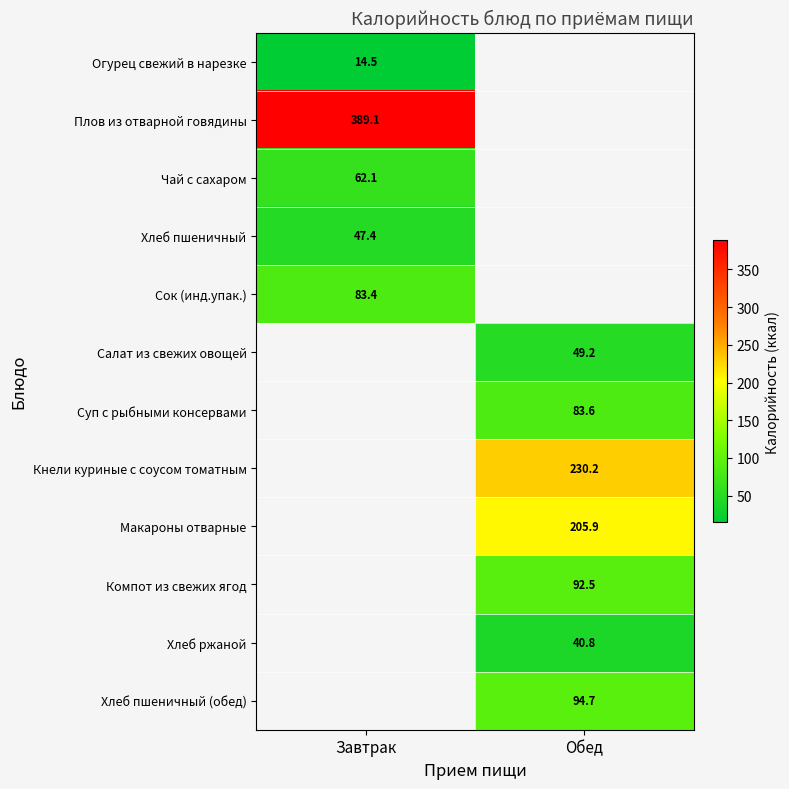

Is it true that Чай с сахаром equals 62.1 at Завтрак?

True